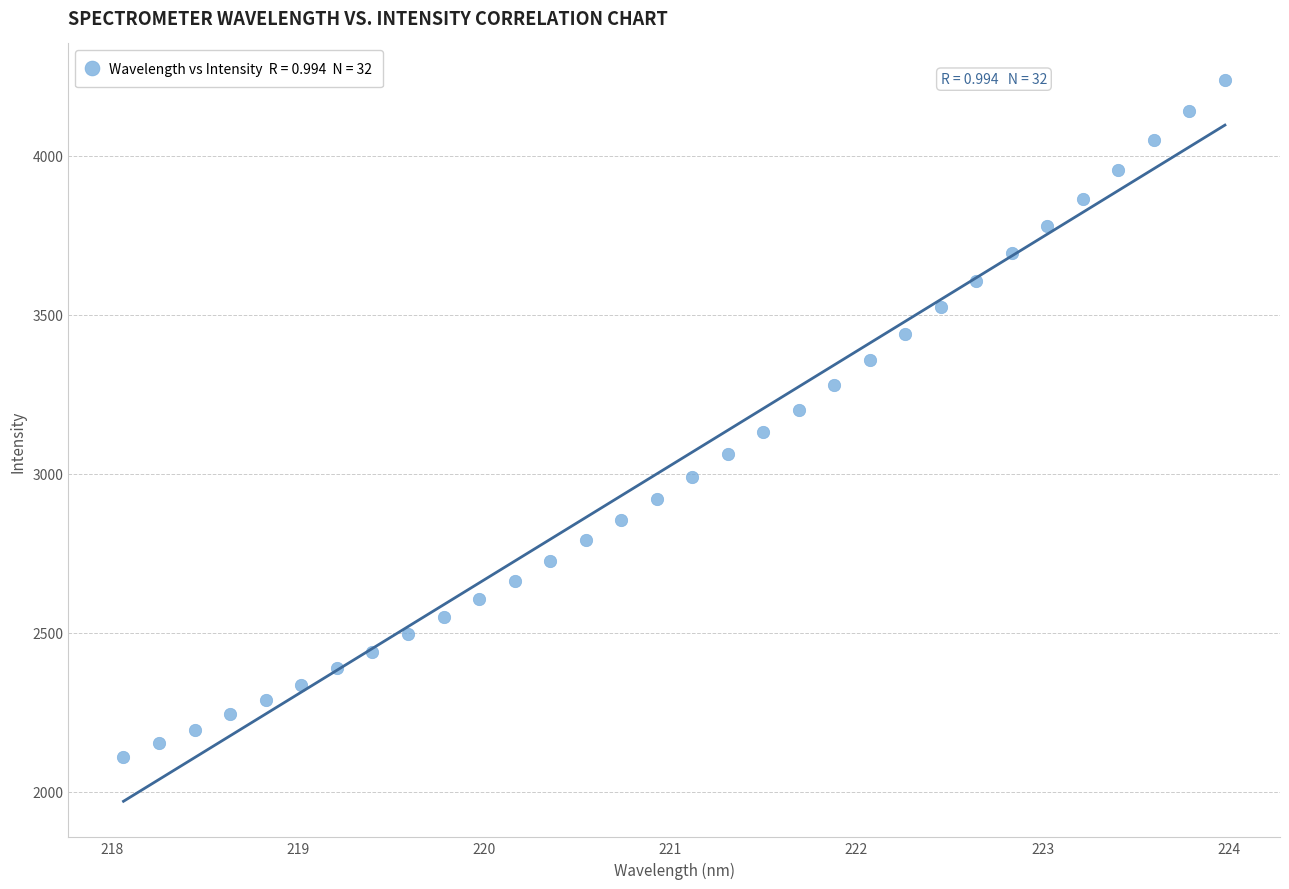

What is the range of Y values (max minus min)?

2129.3